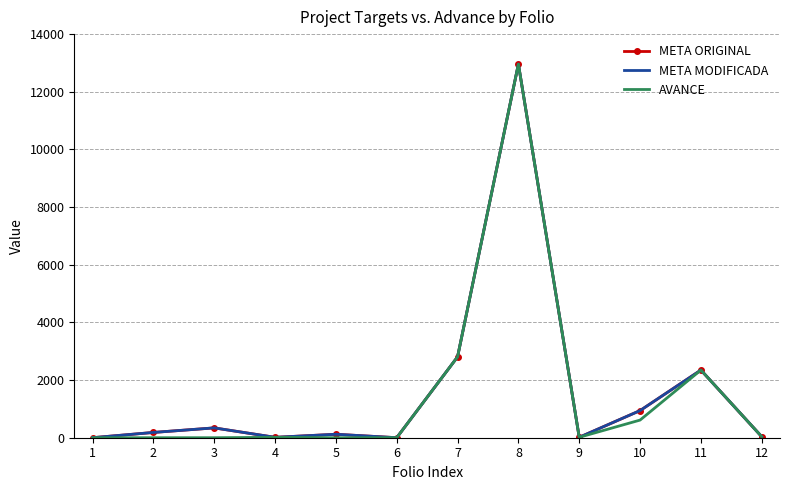

What is the difference between the META ORIGINAL values at 10 and 2?

758.5